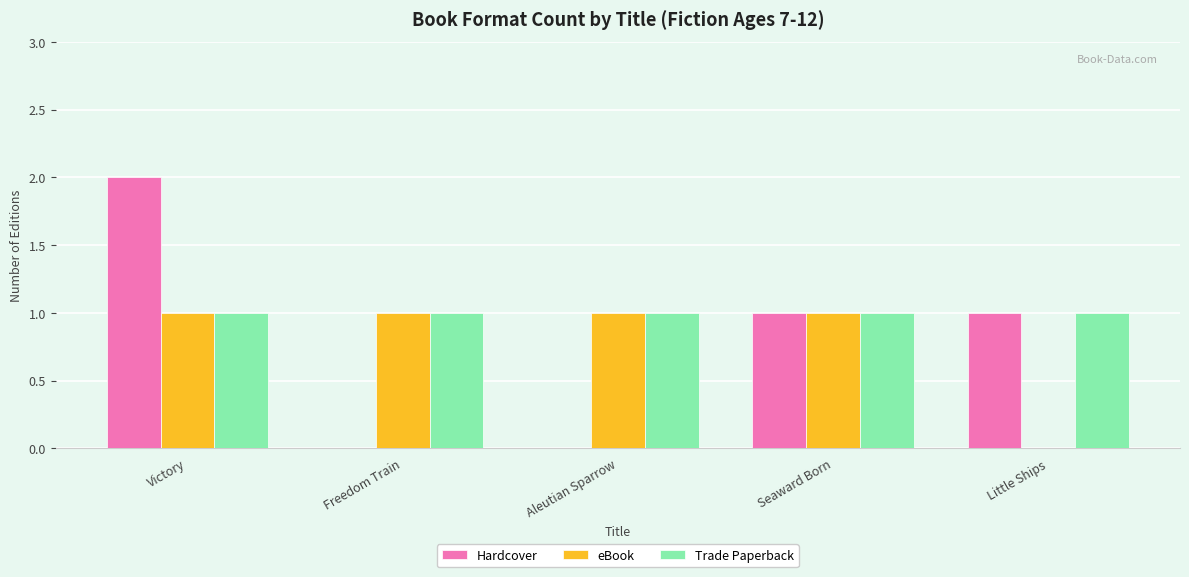

Reading left to right, what are all the values shown in this chart?

Hardcover: 2	0	0	1	1
eBook: 1	1	1	1	0
Trade Paperback: 1	1	1	1	1